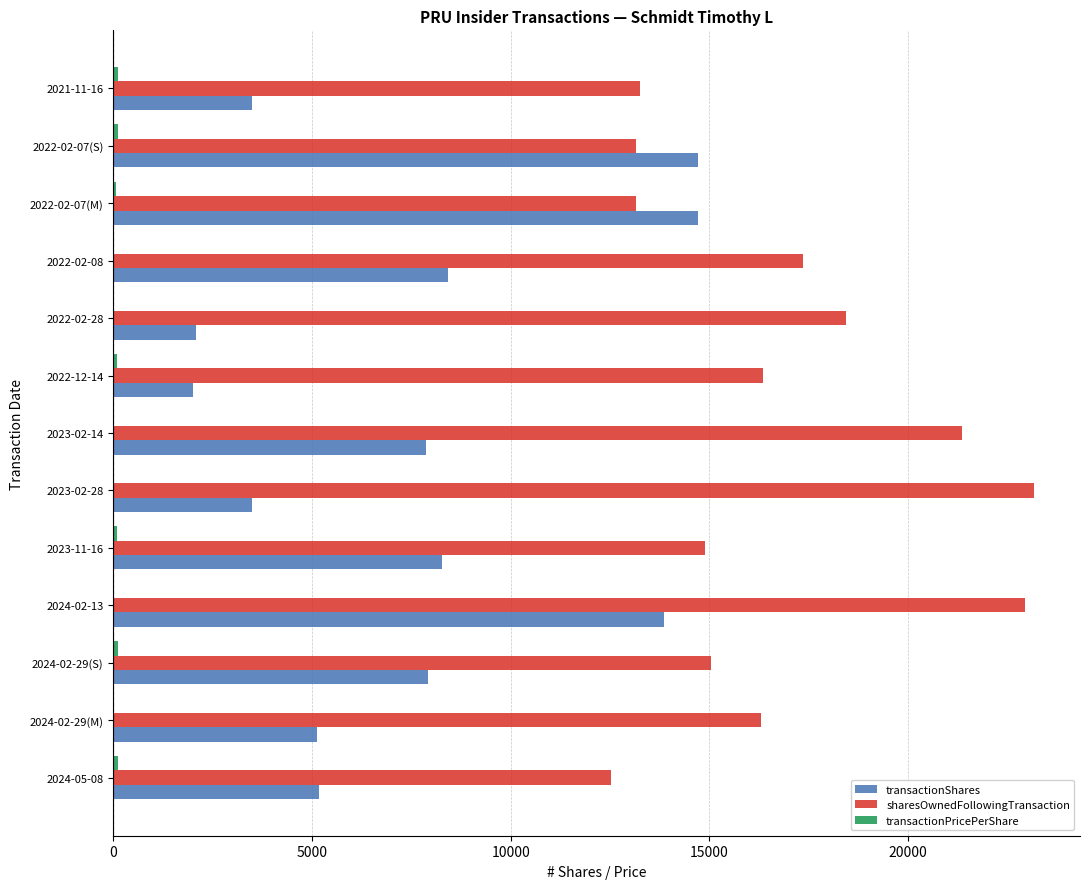

What is the greatest value displayed?

23168.0